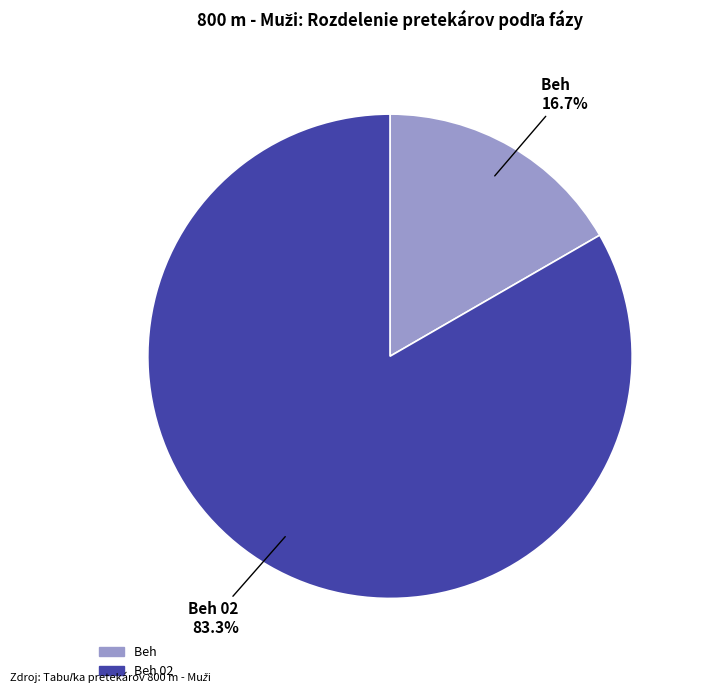

Is there any slice that represents more than half of the pie?

Yes